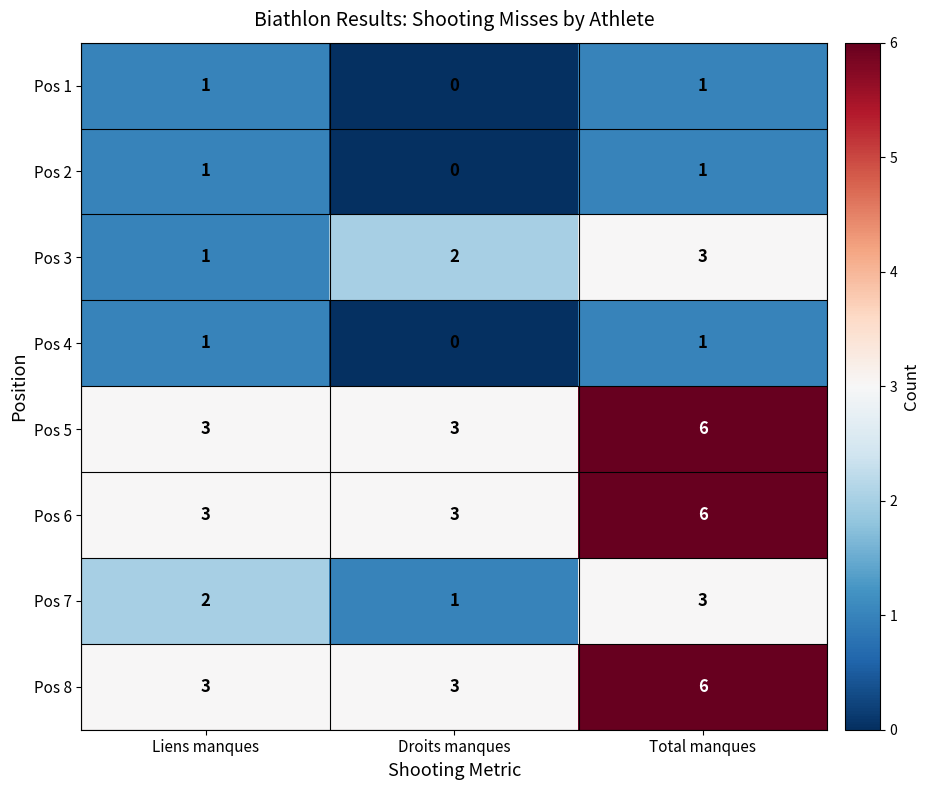

True or false: Pos 5 has a value of 5 at Droits manques.

False